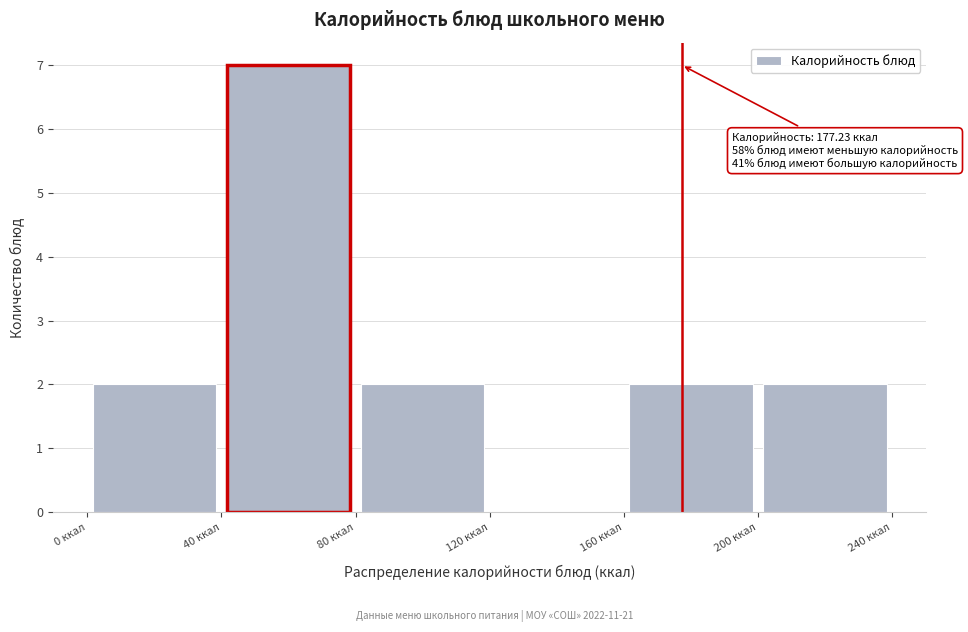

Which range on the x-axis has the tallest bar?

40 to 80